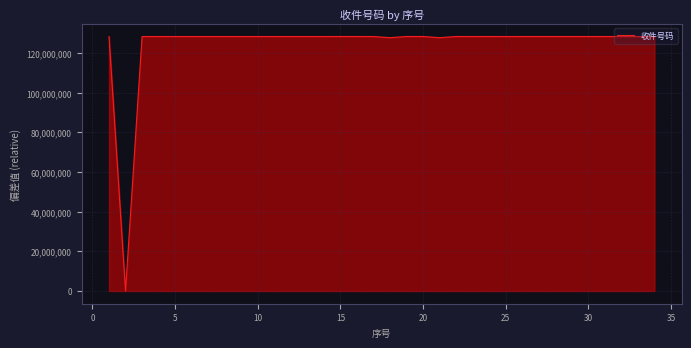

What is the average value?

124400631